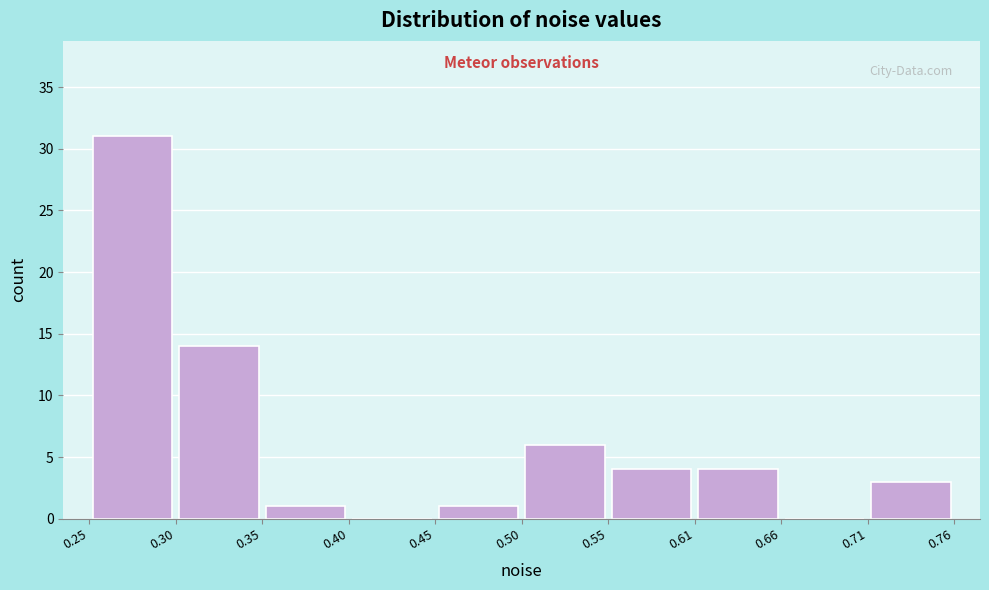

Reading left to right, list every bar in this chart as the range it spans on the x-axis followed by its height. The values are not printed on the chart, so give them approximately, as read against the axis.

0.25 to 0.30: 31
0.30 to 0.35: 14
0.35 to 0.40: 1
0.40 to 0.45: 0
0.45 to 0.50: 1
0.50 to 0.55: 6
0.55 to 0.61: 4
0.61 to 0.66: 4
0.66 to 0.71: 0
0.71 to 0.76: 3